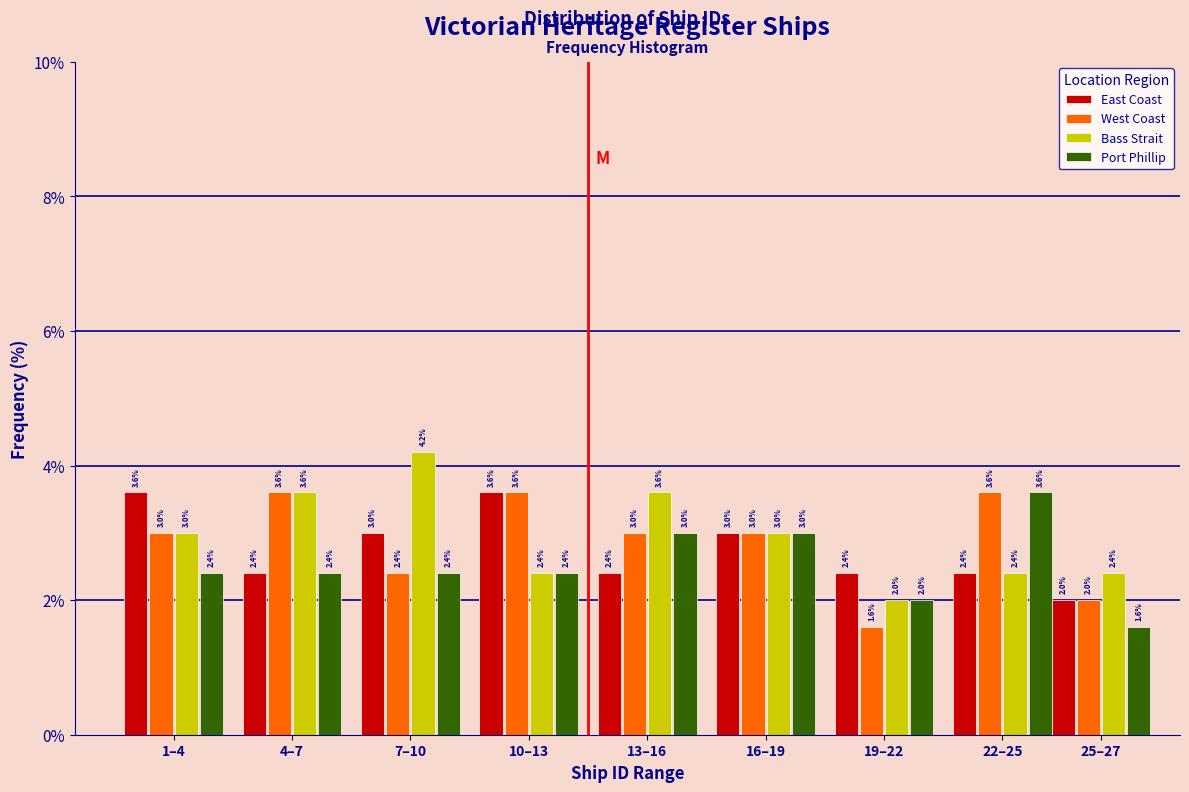

Reading right to left, list all the values displayed in this chart.

East Coast: 25–27=2.0	22–25=2.4	19–22=2.4	16–19=3.0	13–16=2.4	10–13=3.6	7–10=3.0	4–7=2.4	1–4=3.6
West Coast: 25–27=2.0	22–25=3.6	19–22=1.6	16–19=3.0	13–16=3.0	10–13=3.6	7–10=2.4	4–7=3.6	1–4=3.0
Bass Strait: 25–27=2.4	22–25=2.4	19–22=2.0	16–19=3.0	13–16=3.6	10–13=2.4	7–10=4.2	4–7=3.6	1–4=3.0
Port Phillip: 25–27=1.6	22–25=3.6	19–22=2.0	16–19=3.0	13–16=3.0	10–13=2.4	7–10=2.4	4–7=2.4	1–4=2.4